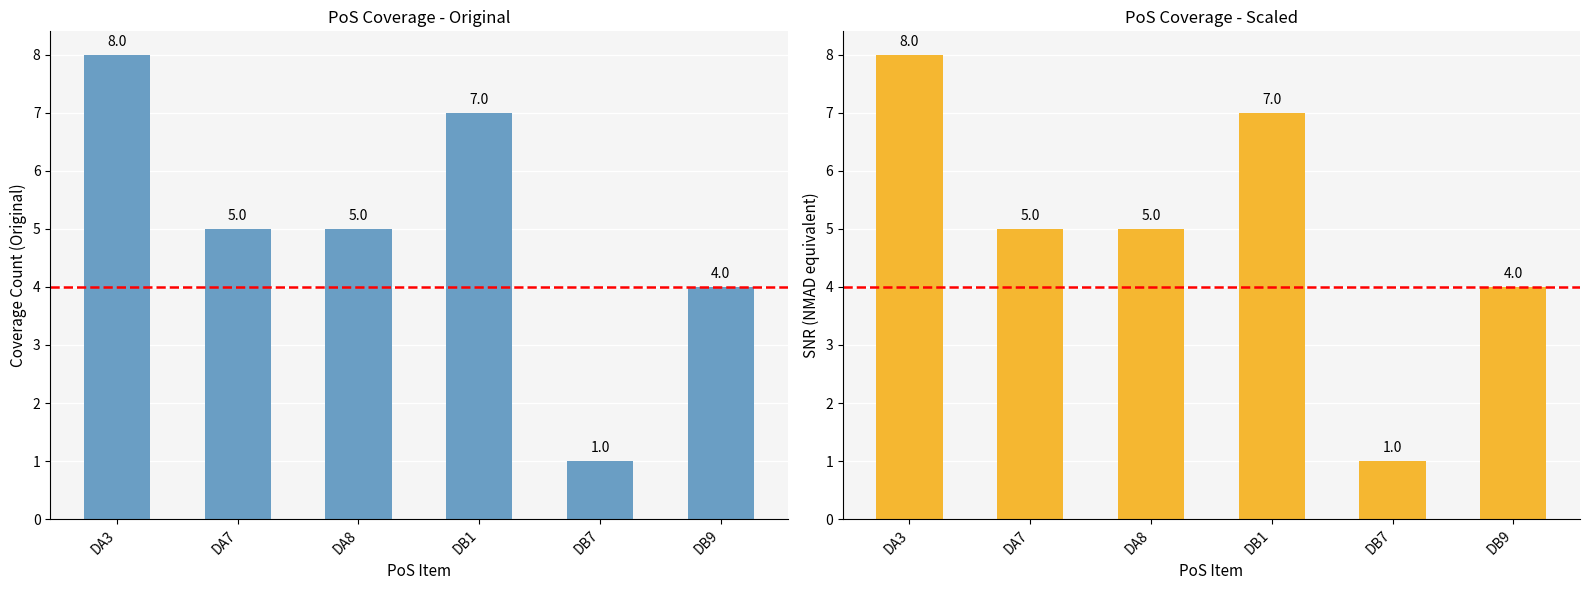

What position from the left is DA7?

2